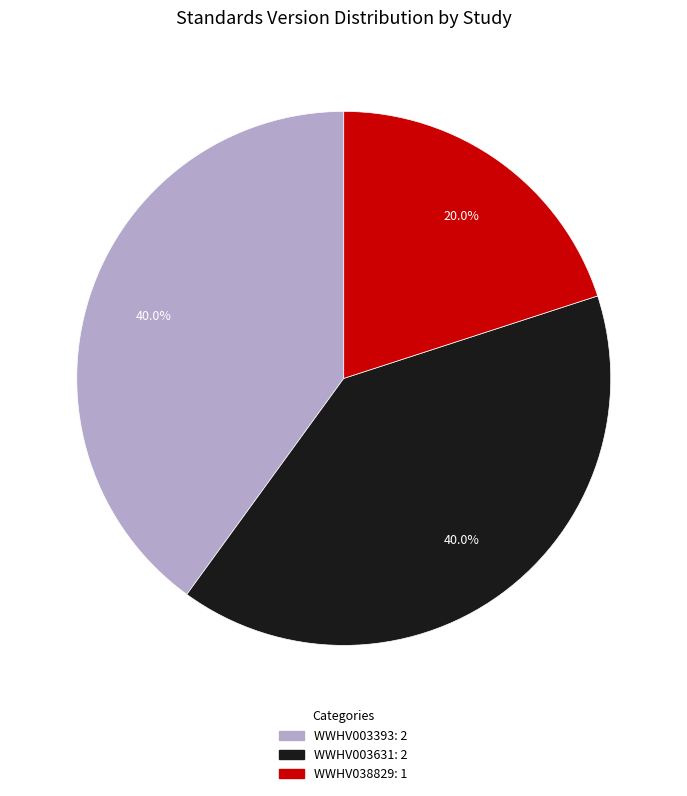

How many slices are in this pie chart?

3